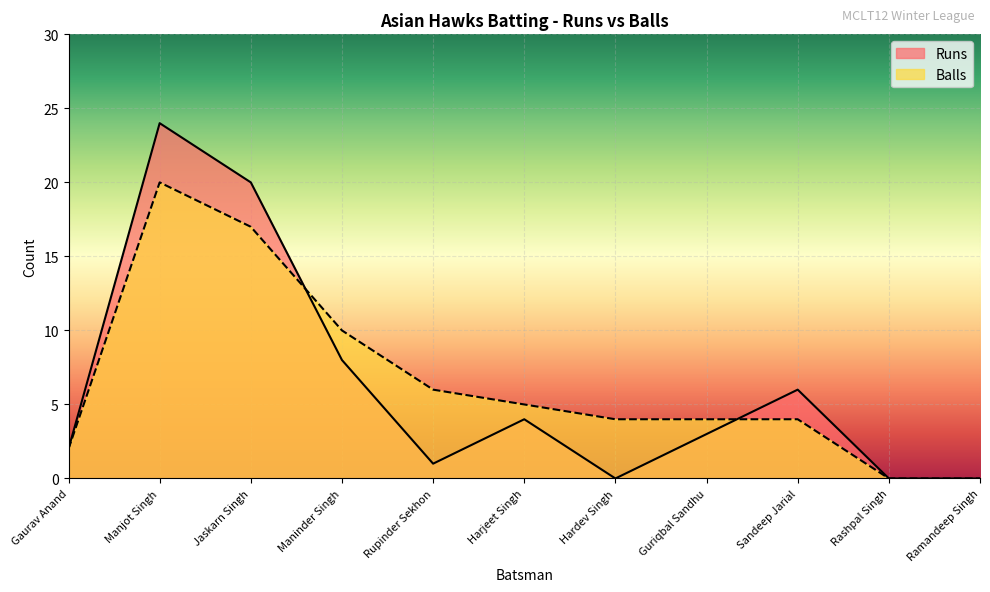

Which category has the lowest value in the Runs series?

Hardev Singh